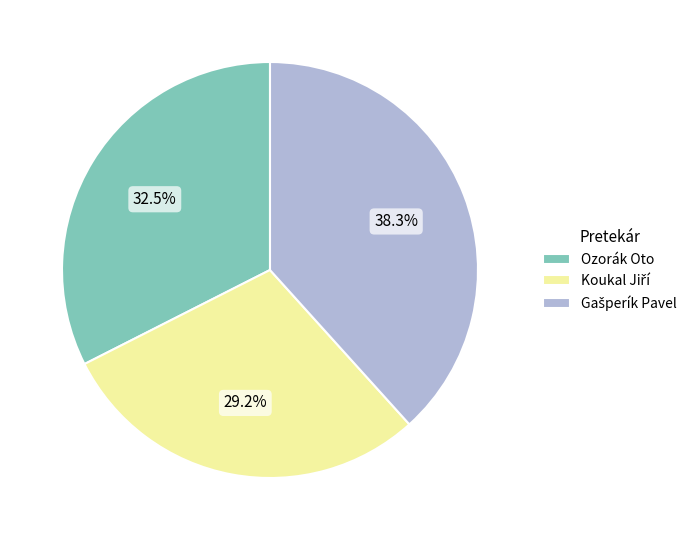

What portion of the pie excludes Ozorák Oto?

67.5%